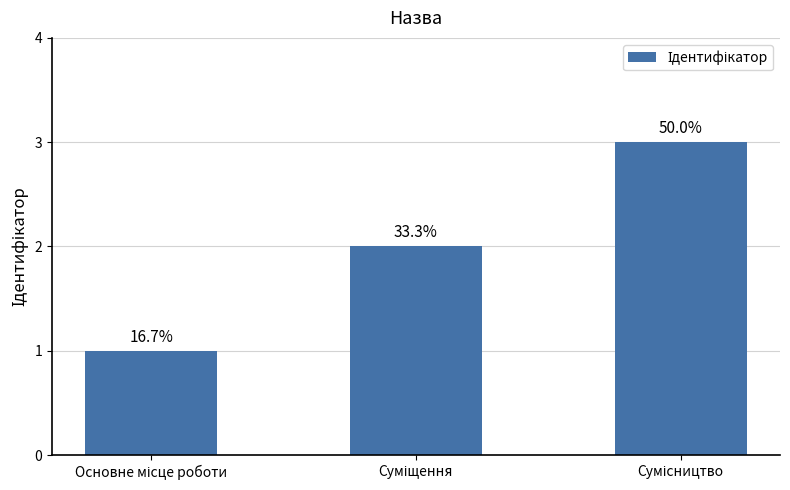

What is the label of the 2nd bar from the right?

Суміщення